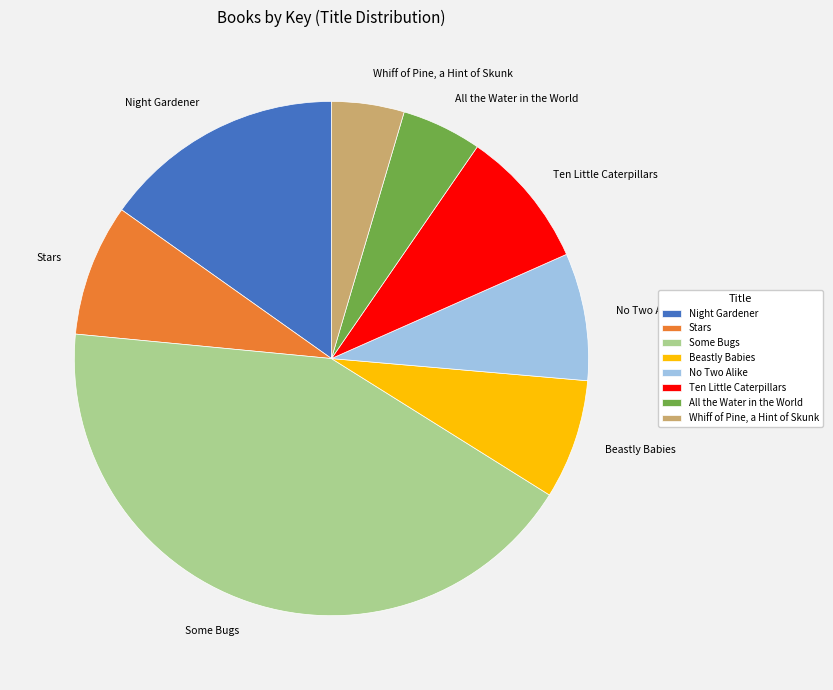

Rank the categories by value from highest to lowest.

Some Bugs, Night Gardener, Ten Little Caterpillars, Stars, No Two Alike, Beastly Babies, All the Water in the World, Whiff of Pine, a Hint of Skunk